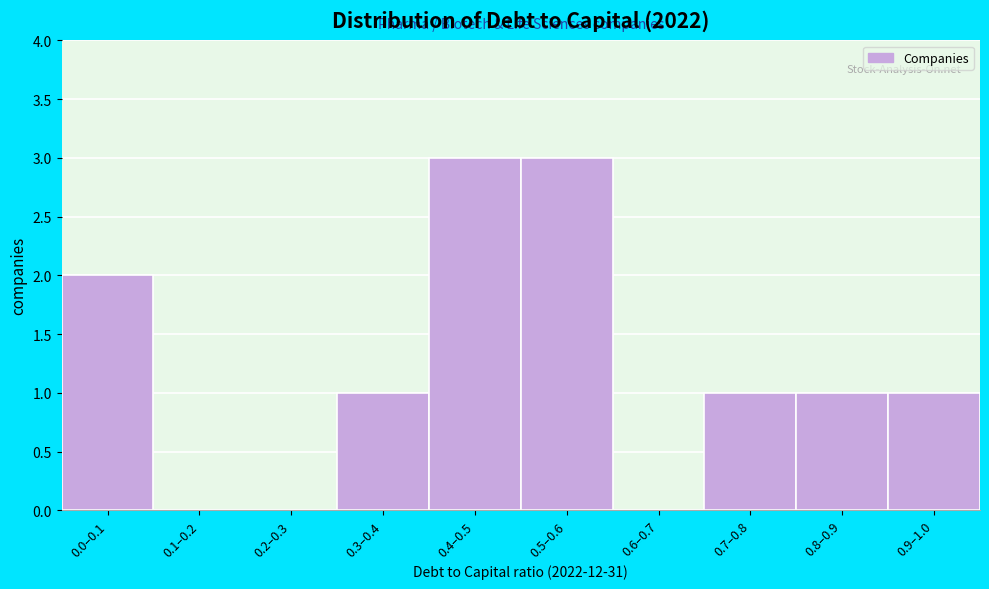

Reading left to right, transcribe all the data shown in this chart.

0.0–0.1=2	0.1–0.2=0	0.2–0.3=0	0.3–0.4=1	0.4–0.5=3	0.5–0.6=3	0.6–0.7=0	0.7–0.8=1	0.8–0.9=1	0.9–1.0=1